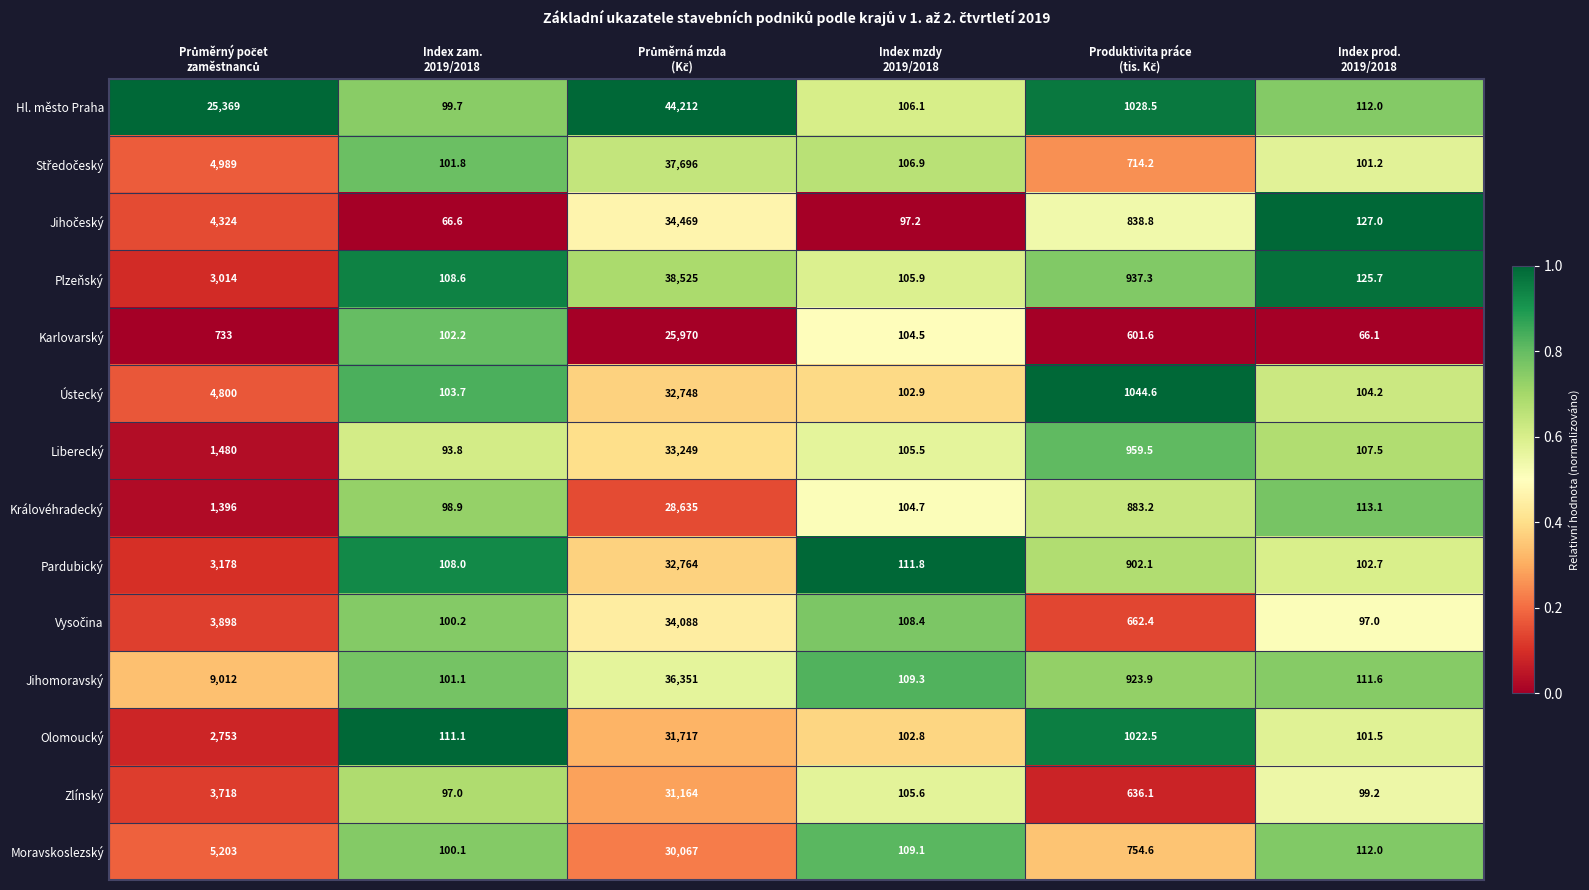

Which series has the widest spread of values?

Hl. město Praha